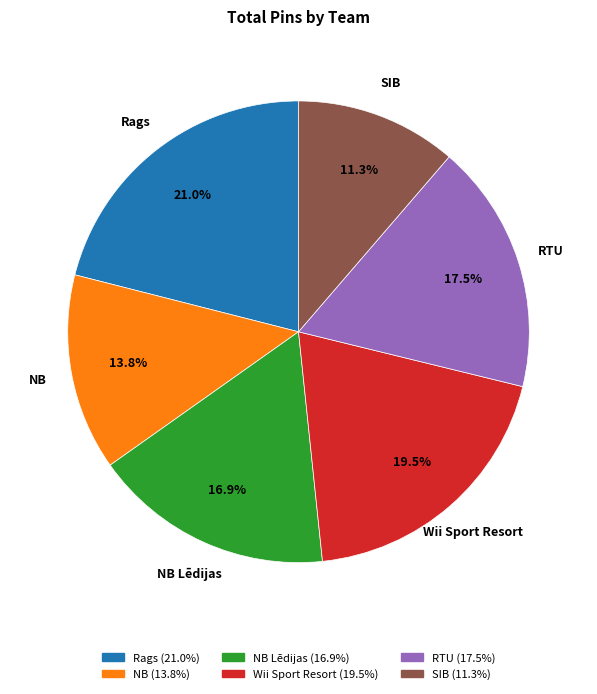

Is there any slice that represents more than half of the pie?

No